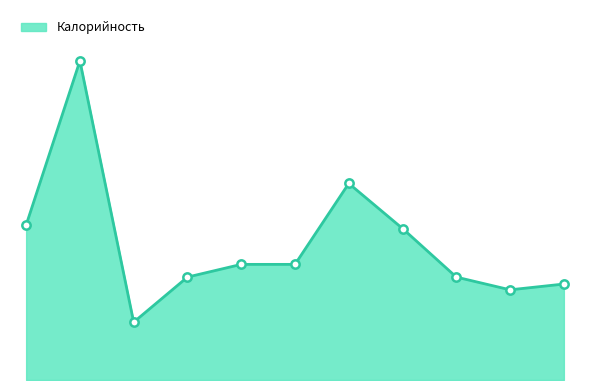

Does the chart have visible grid lines?

No